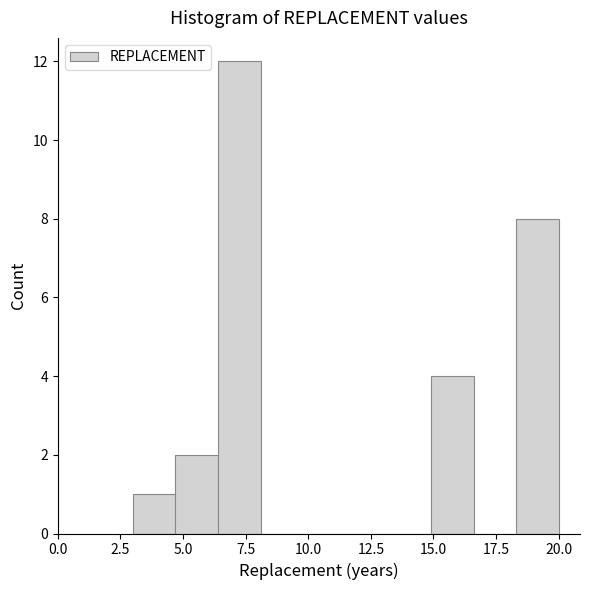

Around what value on the x-axis is the tallest bar? Give the approximate position of its centre, as read against the axis.

7.5